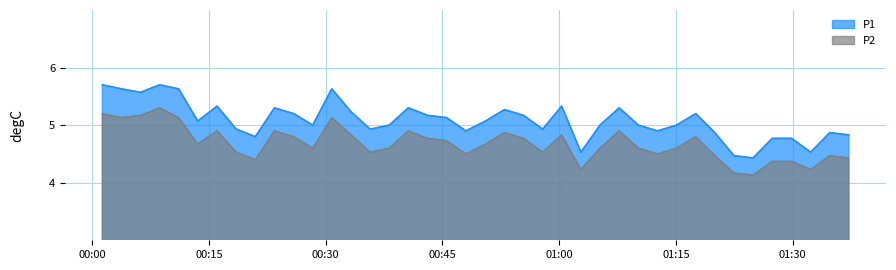

Is the value of P1 at 2024-02-26T01:17:32 greater than the value of P2 at 2024-02-26T01:07:42?

Yes